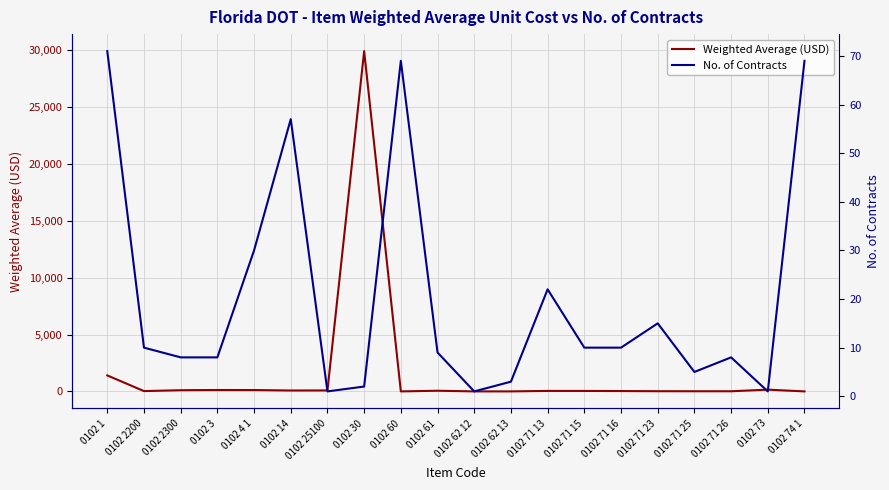

How many interior local peaks does the No. of Contracts series have?

5